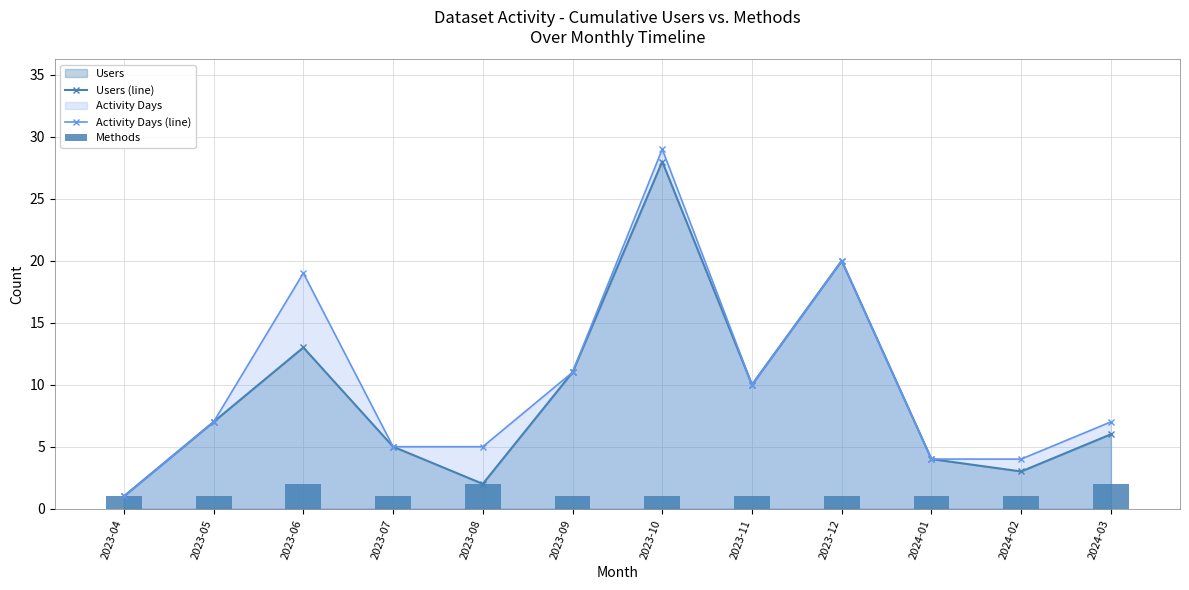

What is the total value across all series at 2024-02?

8